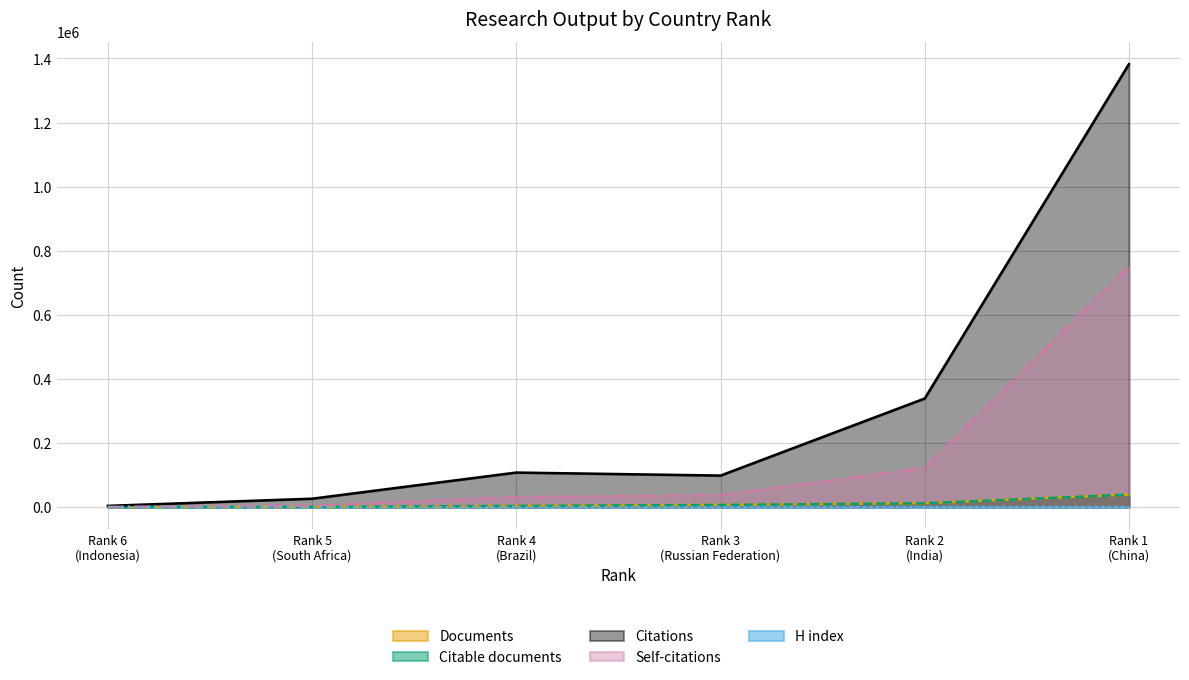

What is the value of the H index point at the 1st from the left?

126